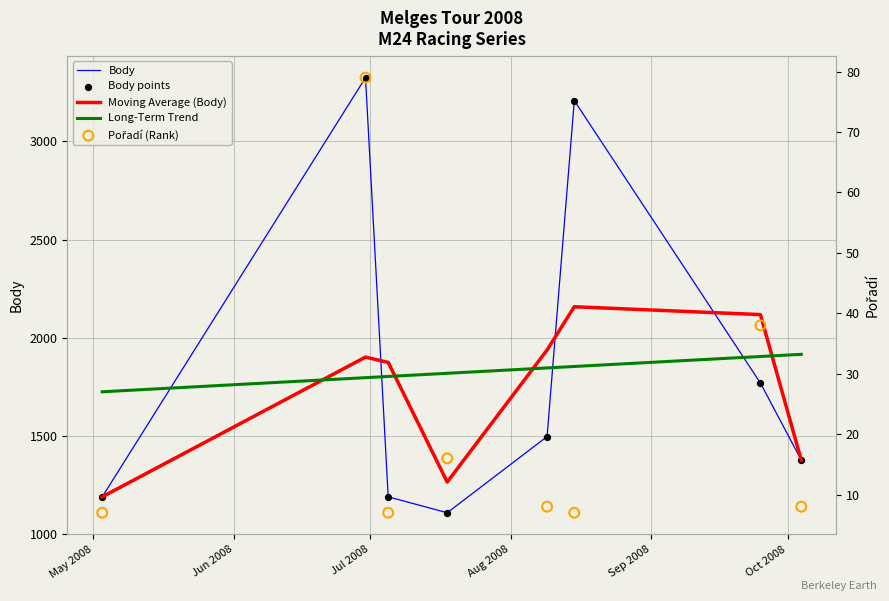

Which series reaches the maximum Y coordinate?

Body